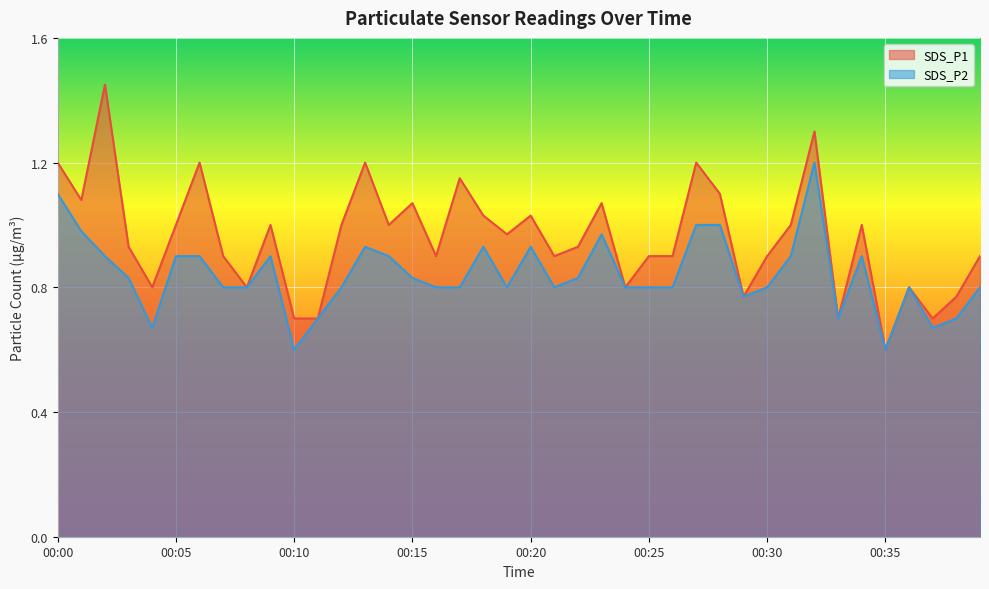

In SDS_P1, how many points are higher than both neighbors (excluding endpoints)?

12